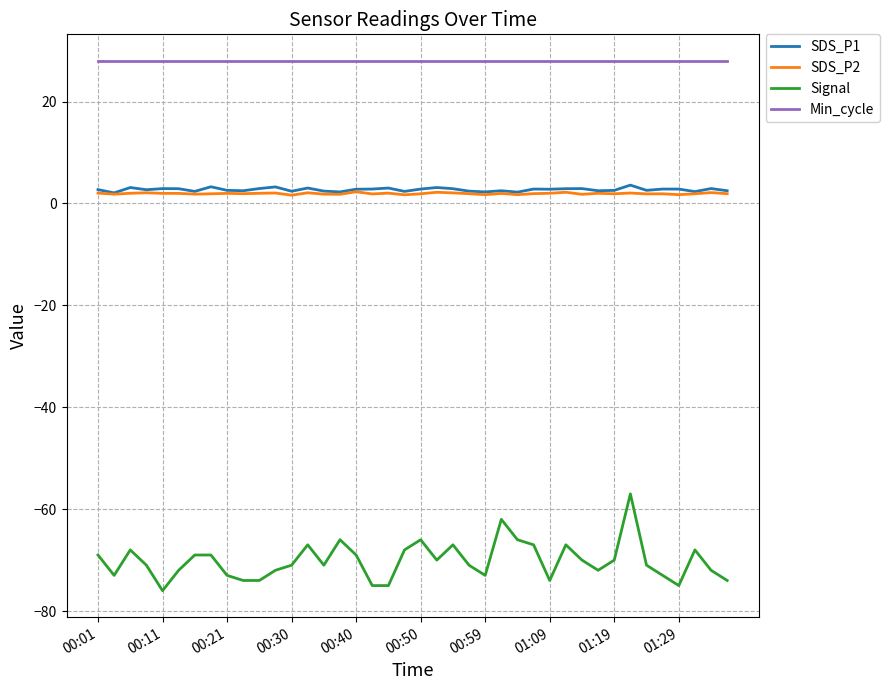

True or false: SDS_P1 and Min_cycle cross at least once.

False